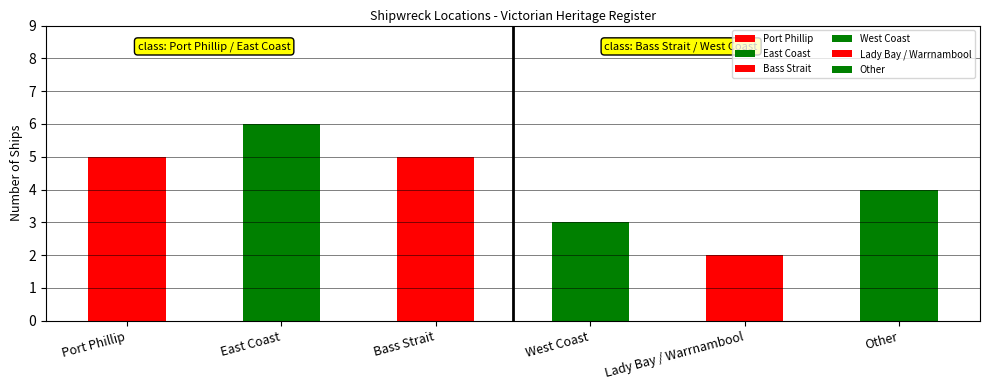

Rank the categories by value from lowest to highest.

Lady Bay / Warrnambool, West Coast, Other, Port Phillip, Bass Strait, East Coast